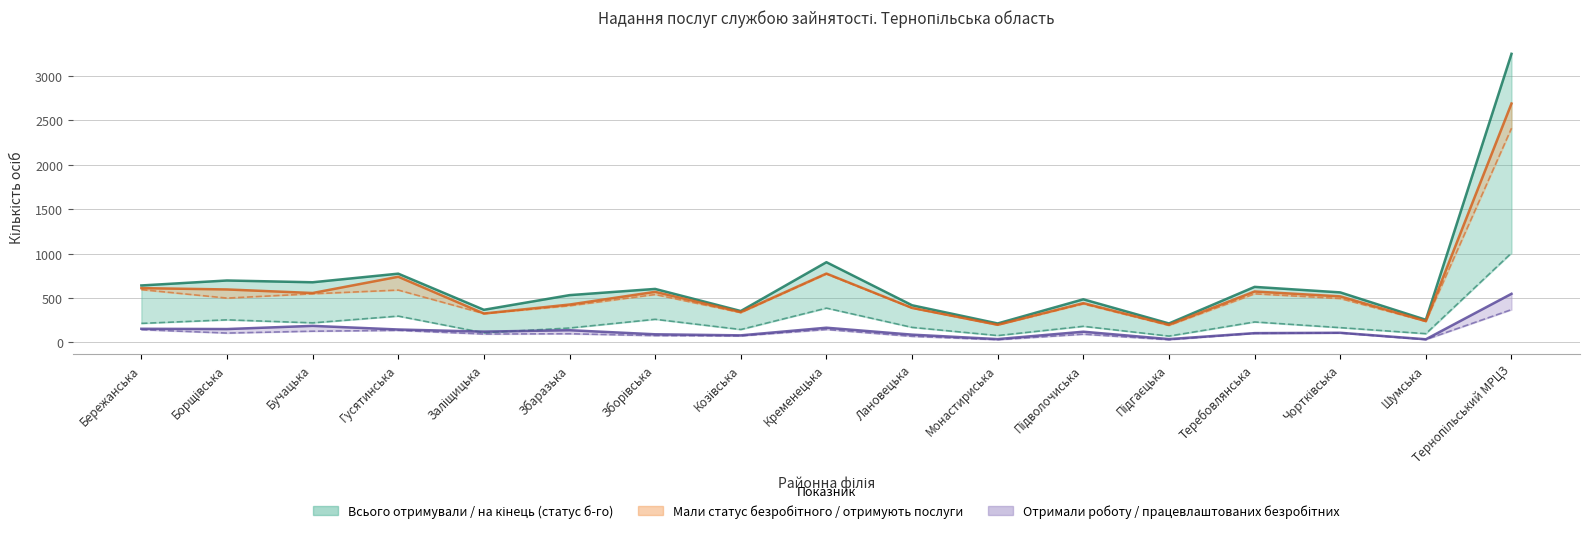

What is the value of the Всього отримували послуги point at the 3rd from the left?

678